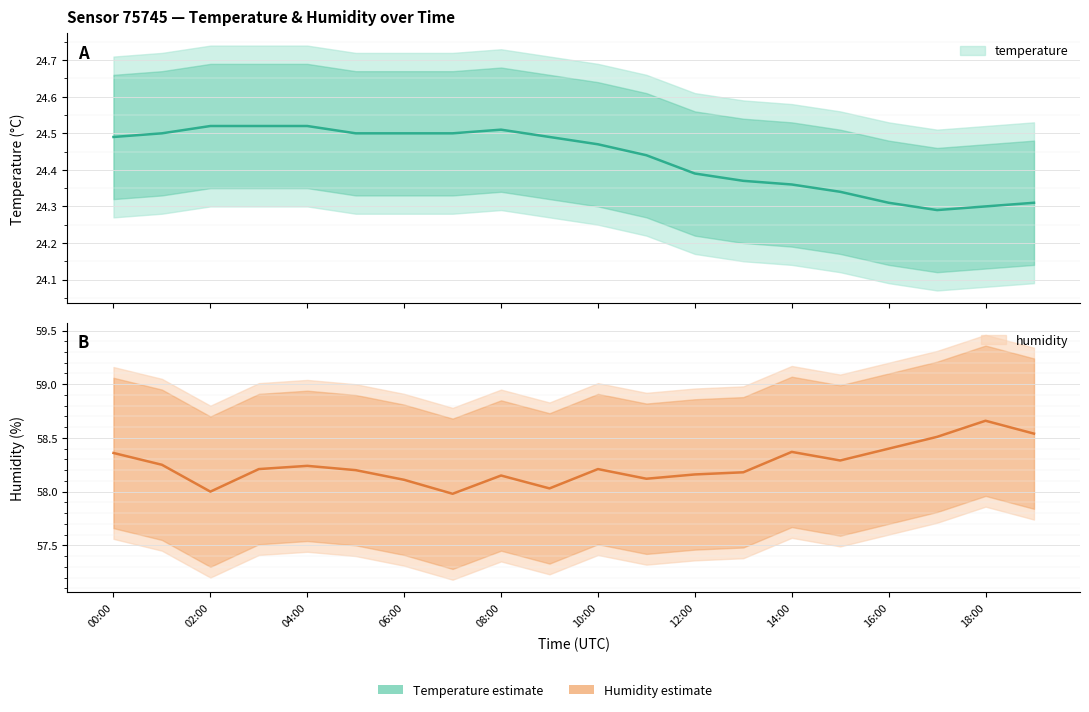

Is this an area chart (filled region under the line)?

No